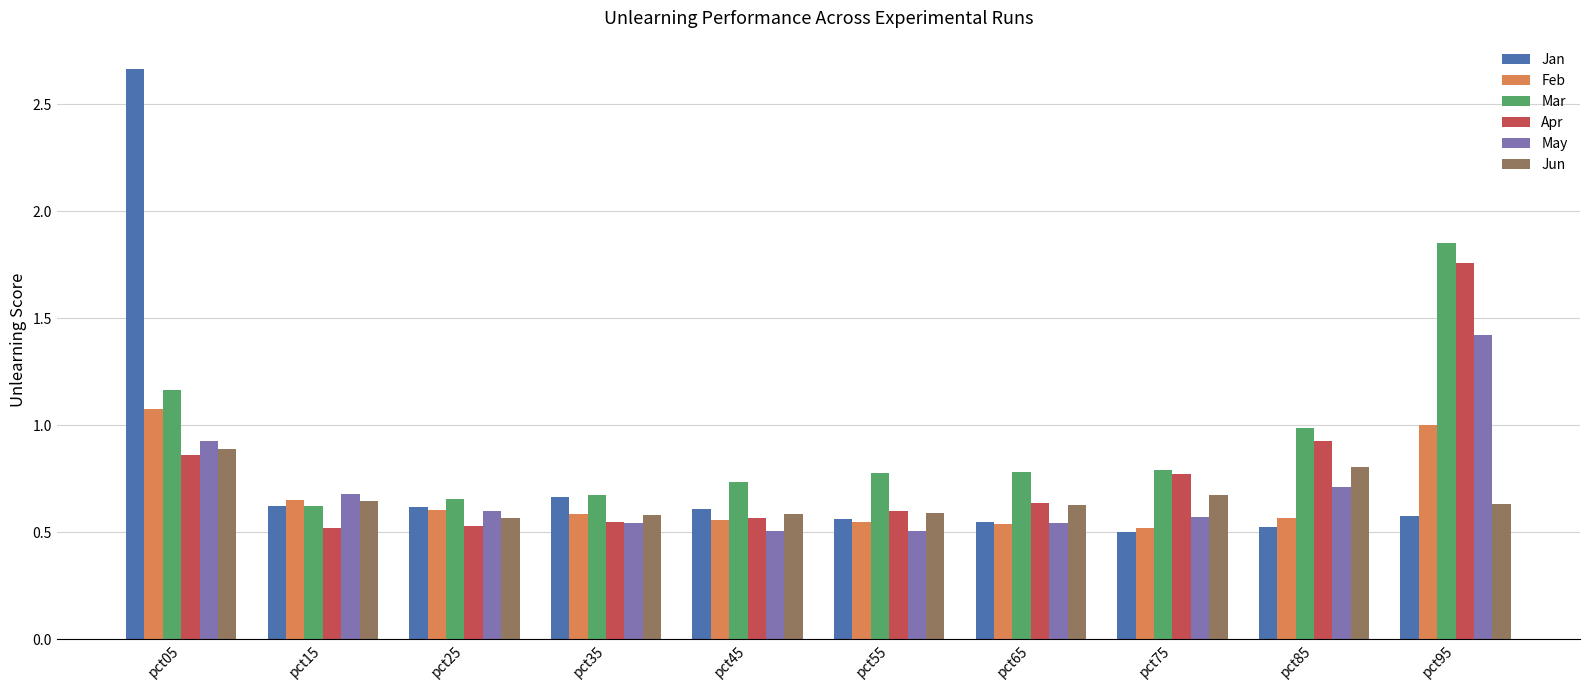

Count the number of categories in the chart.

10